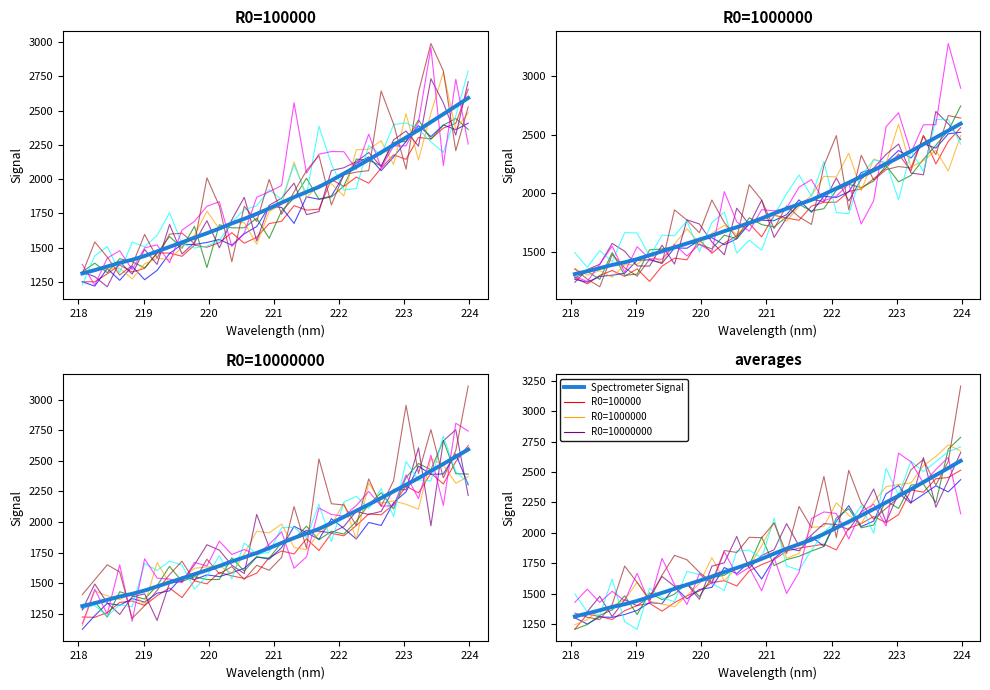

Where does the data first go above 1828?

221.1174